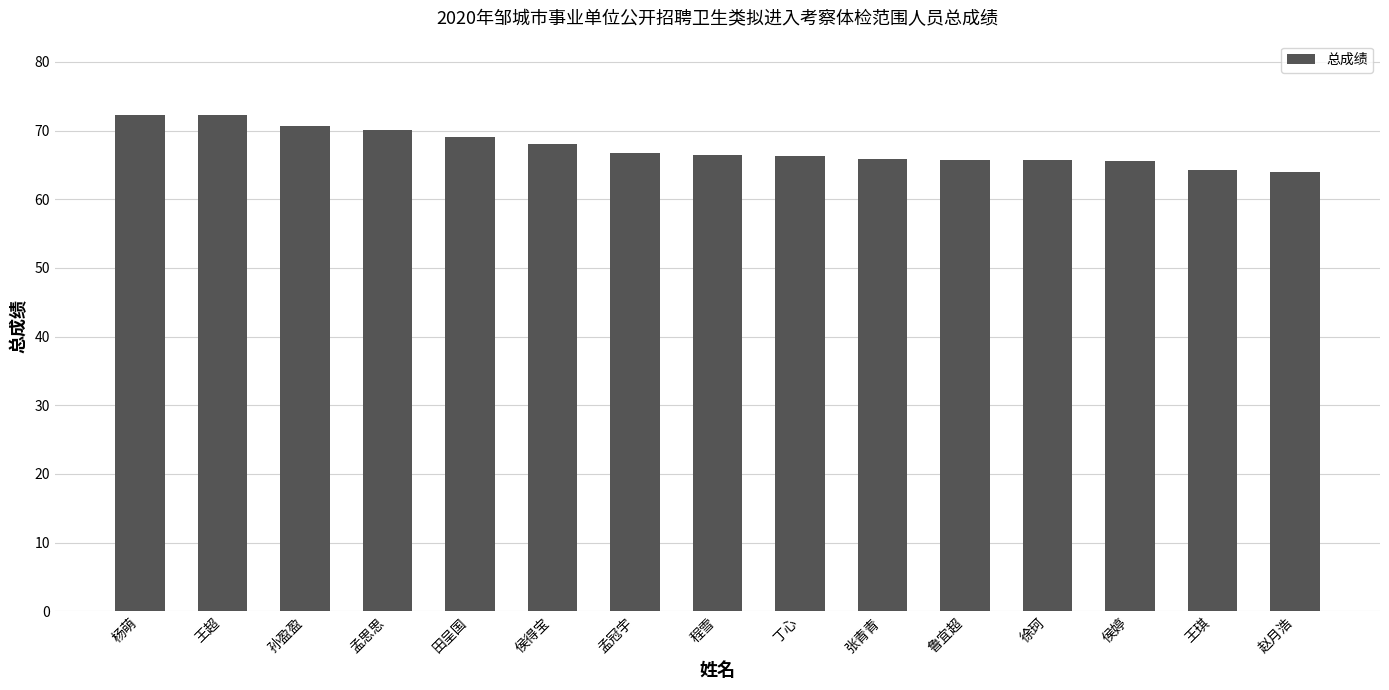

What is the label of the 6th bar from the right?

张青青